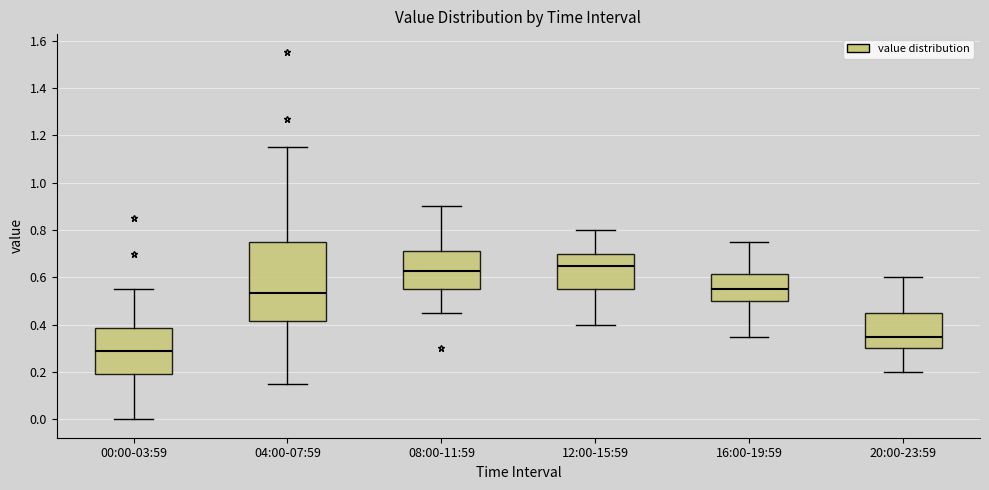

Which box's median line is the lowest?

00:00-03:59